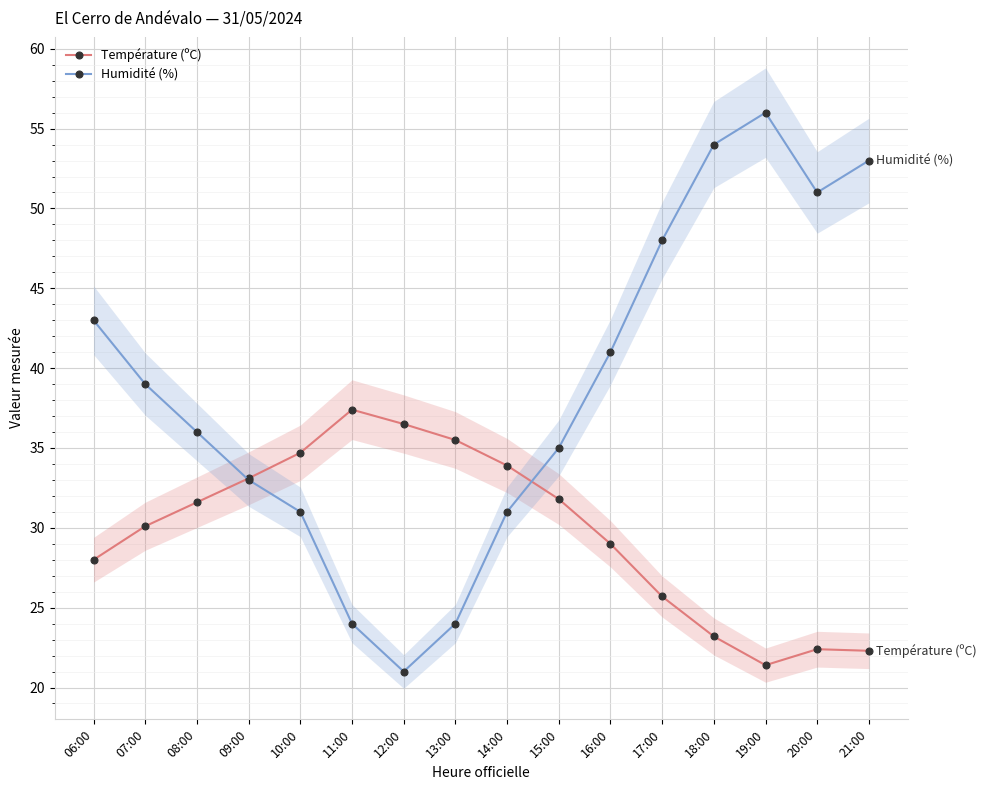

Which series has the largest range (max minus min)?

Humidité (%)